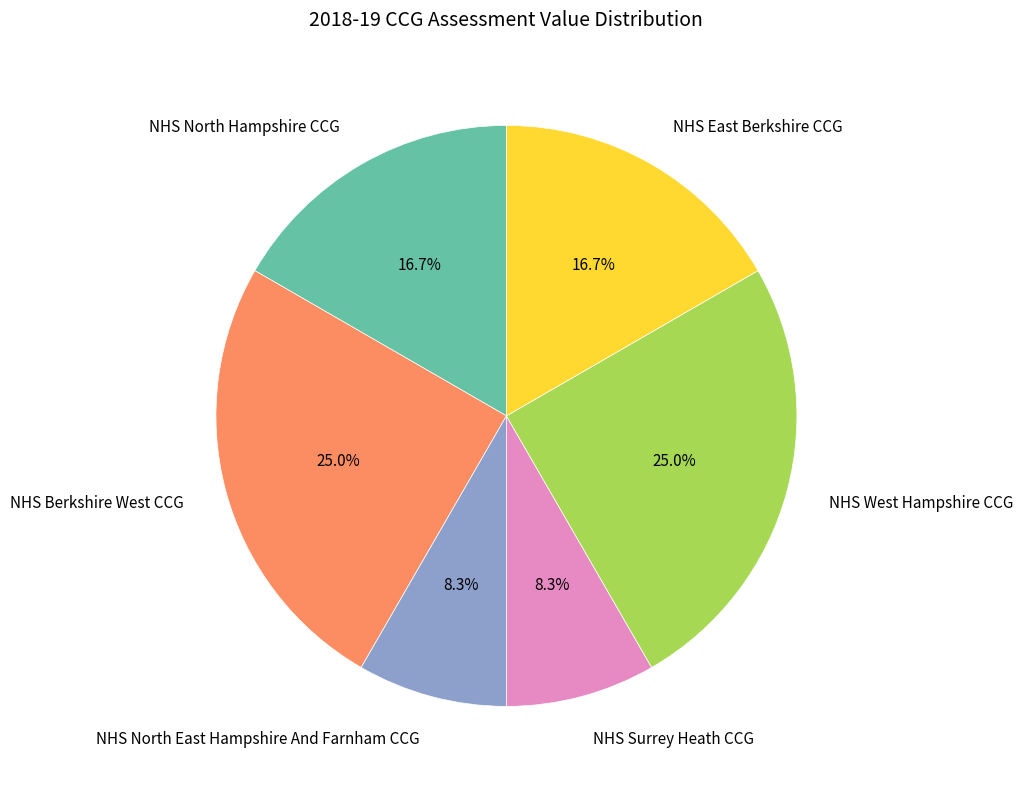

Is there a majority slice in this chart?

No